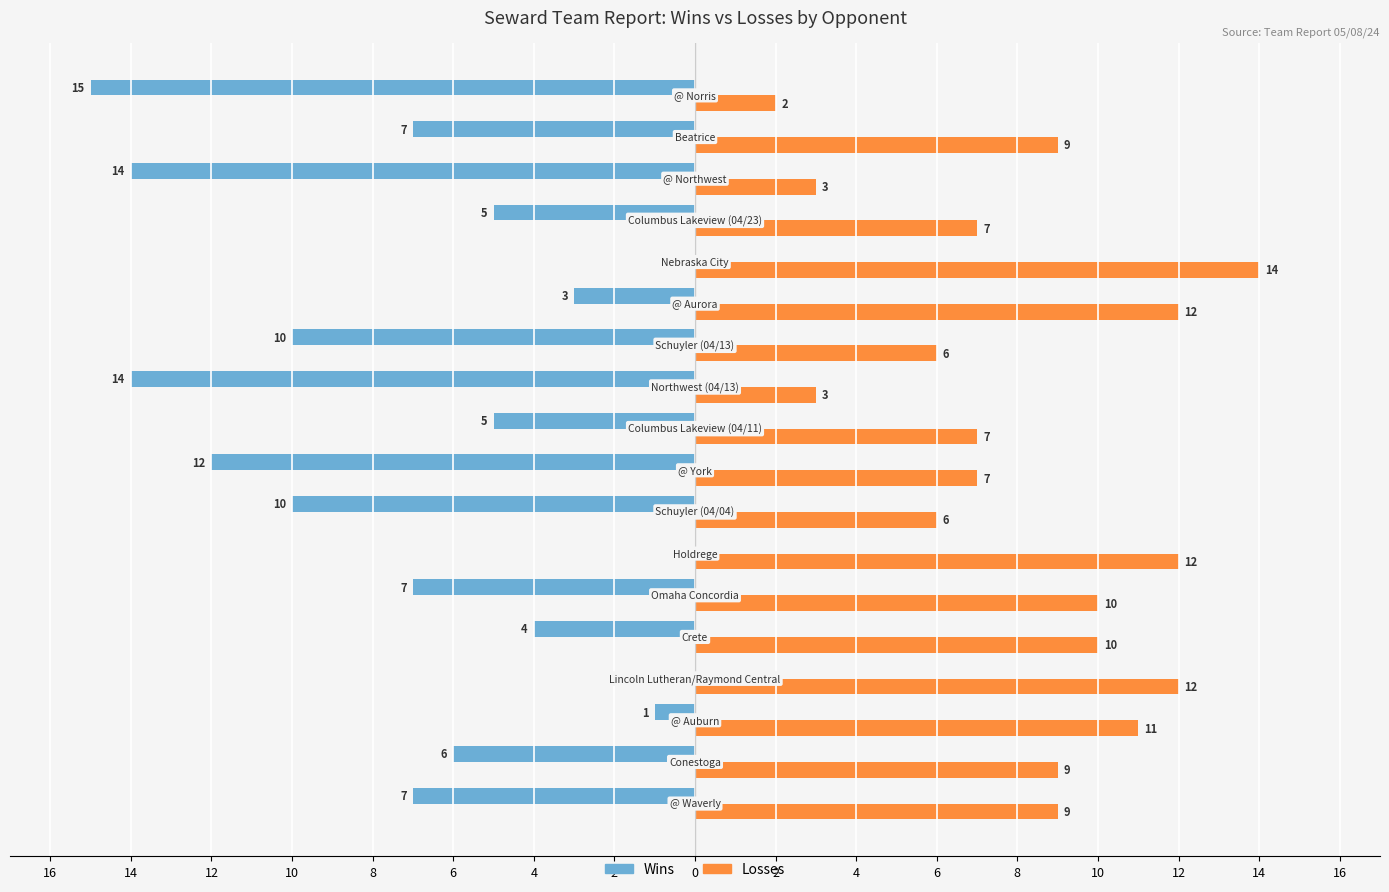

What are all the series names shown in the legend?

Wins, Losses